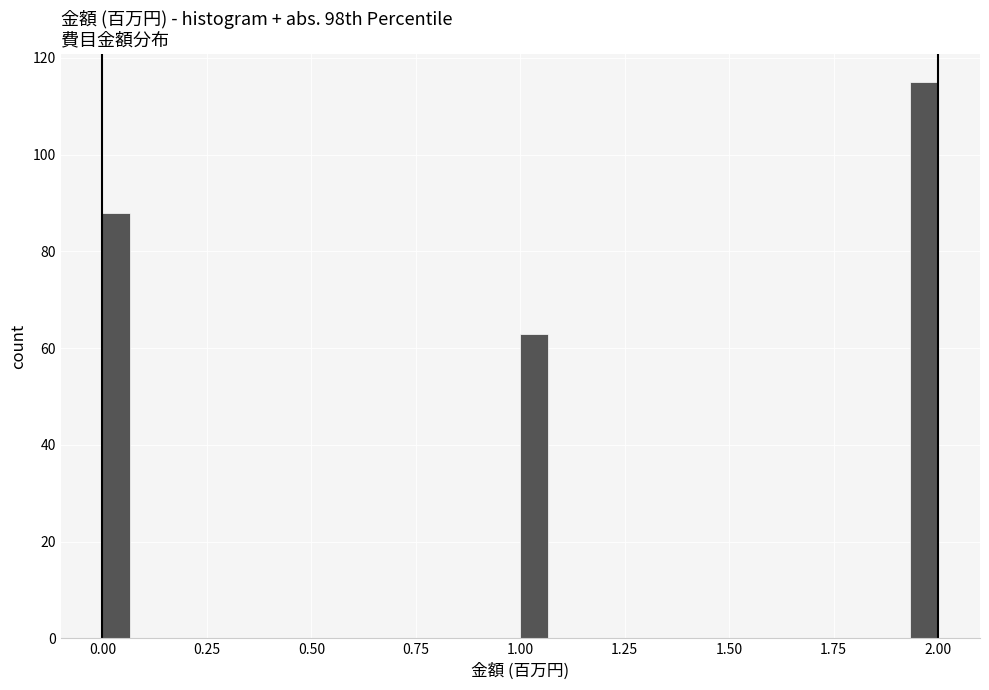

Read against the x-axis, roughly where is the centre of the tallest bar?

1.95